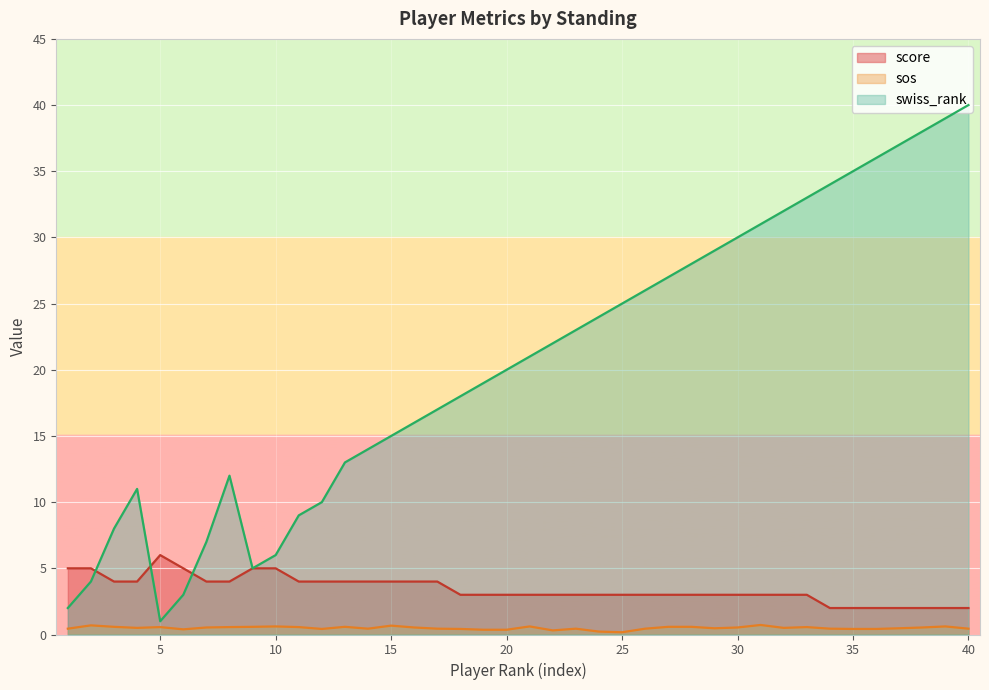

Between 23 and 38, which series saw the biggest shift?

swiss_rank